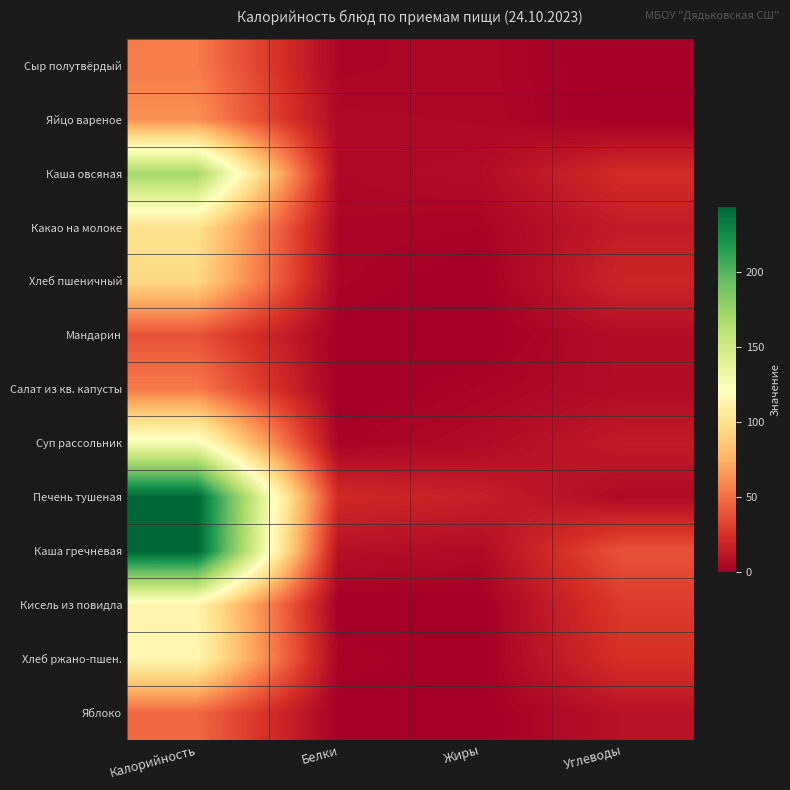

Reading right to left, transcribe all the data shown in this chart.

Сыр полутвёрдый: Углеводы=0.0	Жиры=4.4	Белки=3.5	Калорийность=54.6
Яйцо вареное: Углеводы=0.3	Жиры=4.6	Белки=5.1	Калорийность=62.8
Каша овсяная: Углеводы=22.8	Жиры=6.6	Белки=4.8	Калорийность=170.4
Какао на молоке: Углеводы=14.7	Жиры=2.9	Белки=3.6	Калорийность=100.1
Хлеб пшеничный: Углеводы=19.3	Жиры=0.4	Белки=3.2	Калорийность=94.0
Мандарин: Углеводы=7.5	Жиры=0.2	Белки=0.8	Калорийность=38.0
Салат из кв. капусты: Углеводы=6.7	Жиры=3.1	Белки=0.1	Калорийность=54.2
Суп рассольник: Углеводы=14.4	Жиры=6.1	Белки=2.4	Калорийность=128.7
Печень тушеная: Углеводы=5.6	Жиры=16.2	Белки=21.4	Калорийность=243.3
Каша гречневая: Углеводы=38.7	Жиры=6.1	Белки=8.6	Калорийность=243.8
Кисель из повидла: Углеводы=29.0	Жиры=0.0	Белки=0.1	Калорийность=113.8
Хлеб ржано-пшен.: Углеводы=24.7	Жиры=0.6	Белки=2.8	Калорийность=115.0
Яблоко: Углеводы=9.8	Жиры=0.4	Белки=0.4	Калорийность=47.0